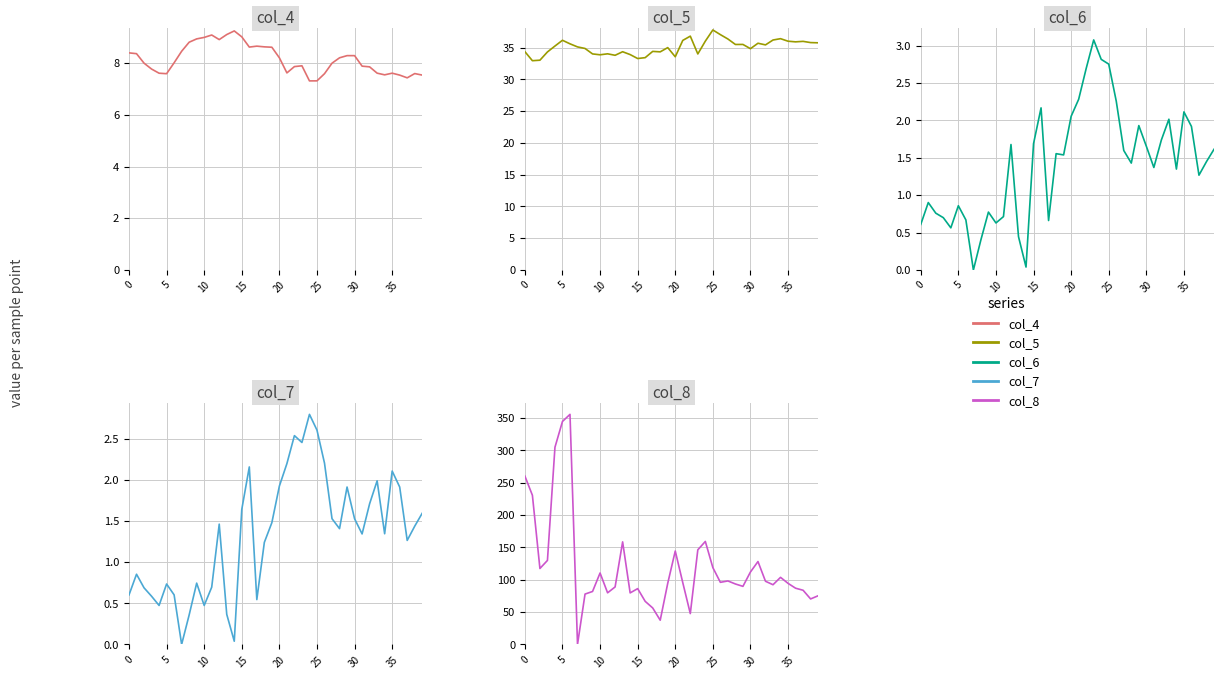

At how many categories does at least one series exceed 125?

11